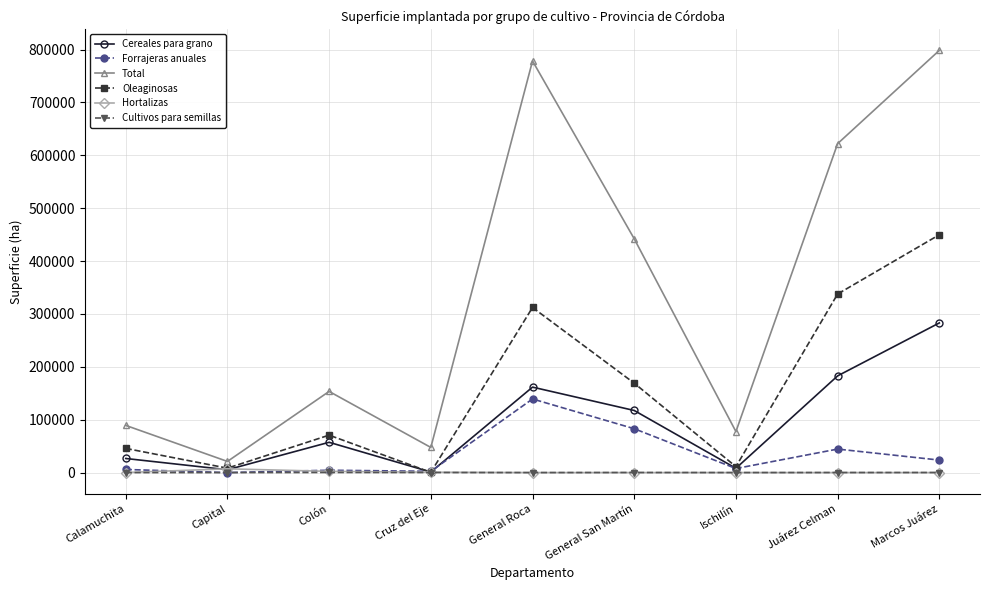

How many lines are shown in the chart?

6